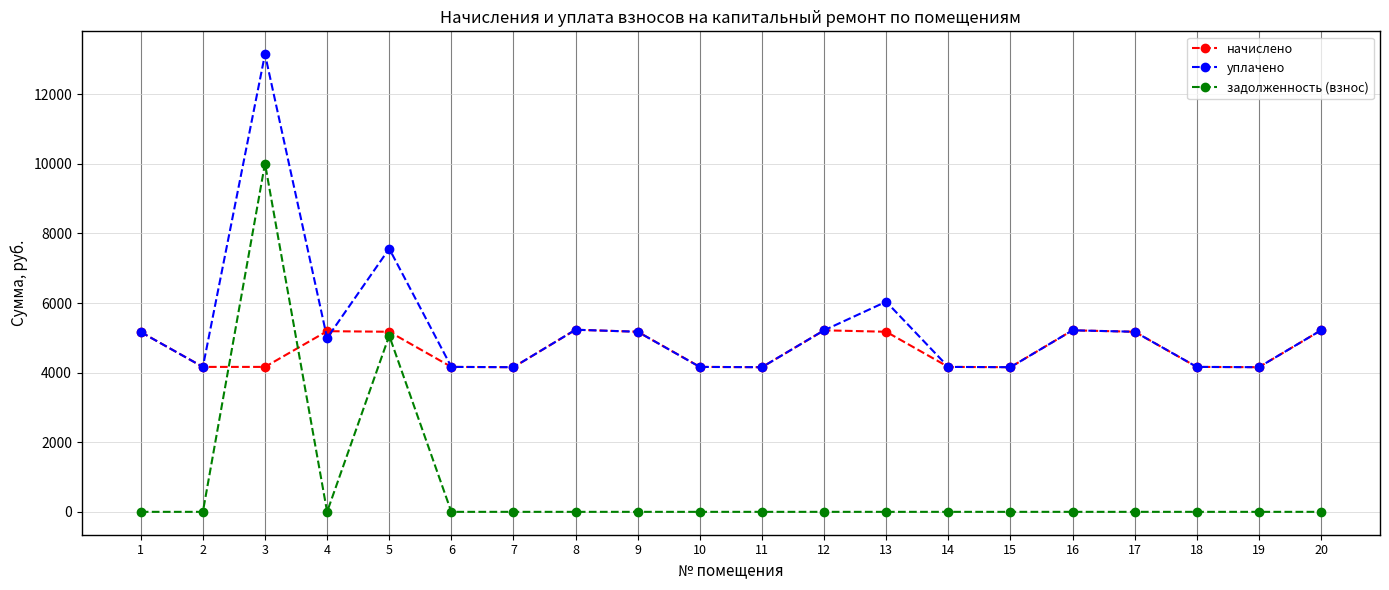

Rank the series by their maximum value, from highest to lowest.

уплачено, задолженность (взнос), начислено